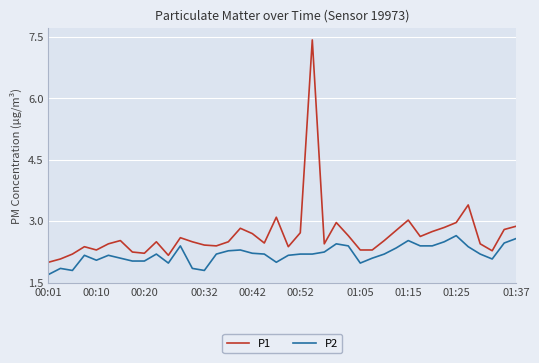

What is the minimum value for P2?

1.7